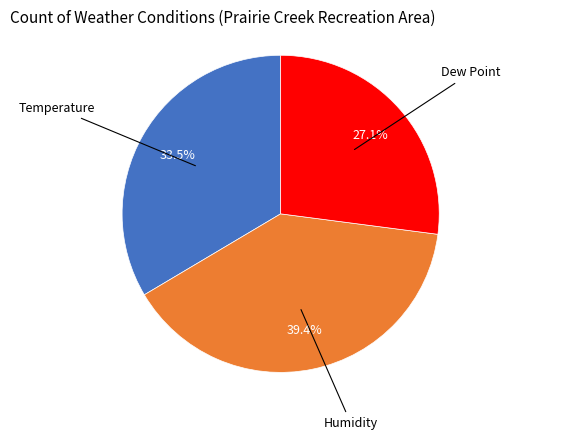

Does any single category account for the majority?

No